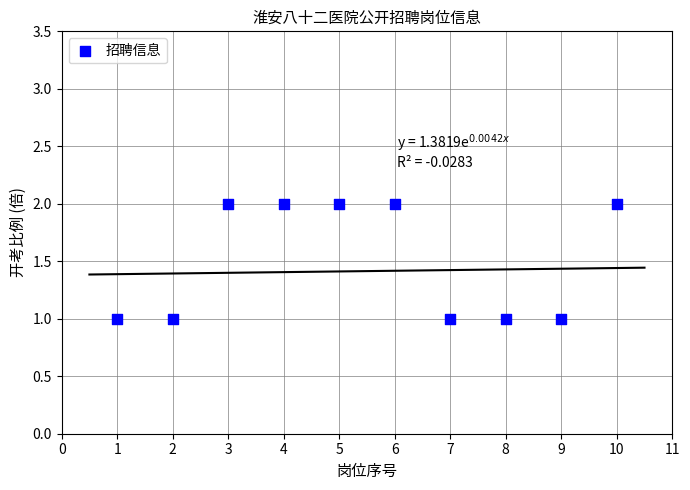

What is the range of X values (max minus min)?

9